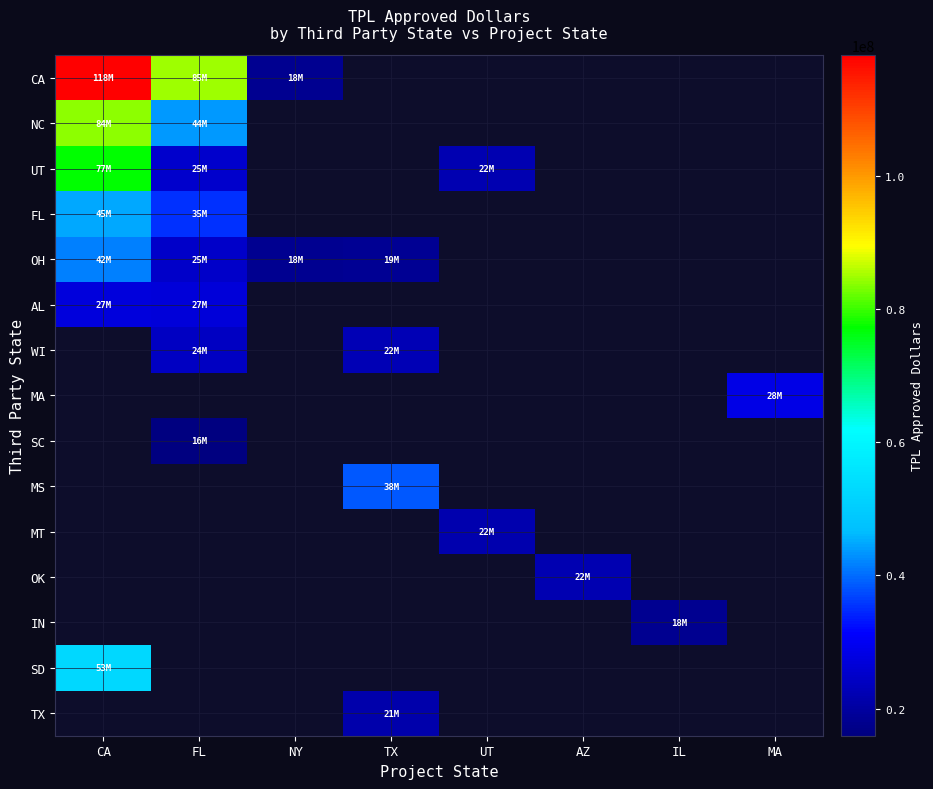

Which series has the widest spread of values?

CA